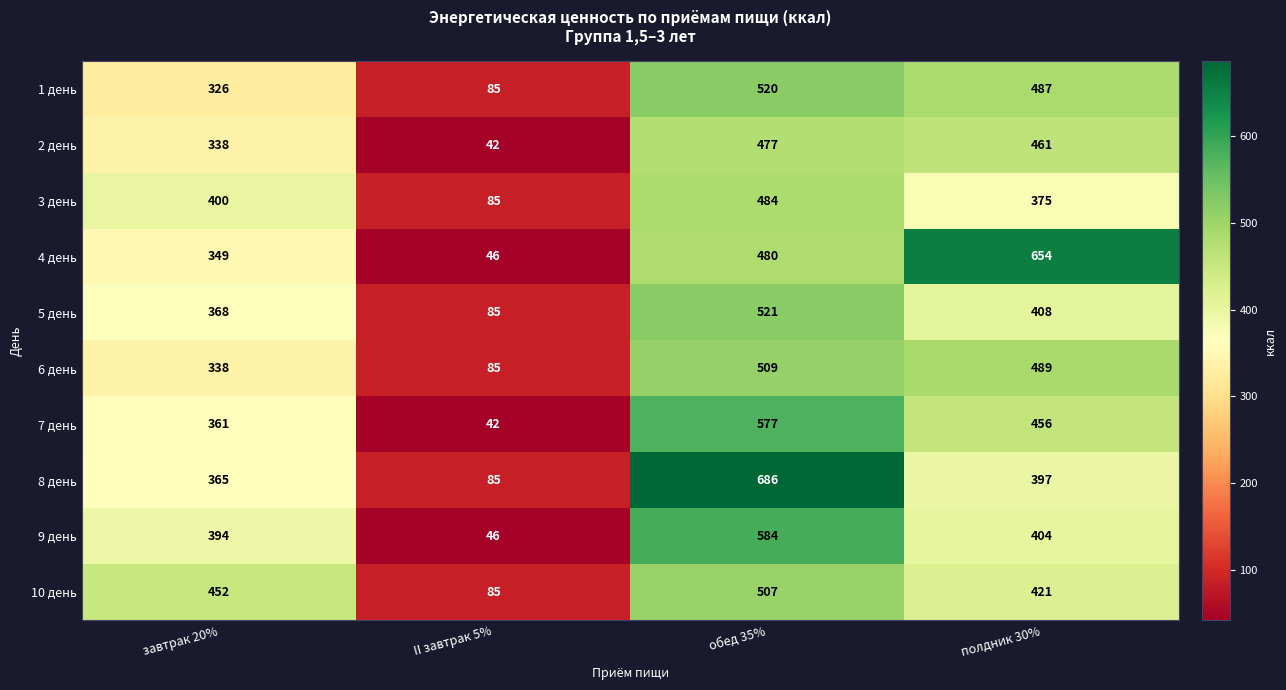

At which category is the sum across all series the highest?

обед 35%